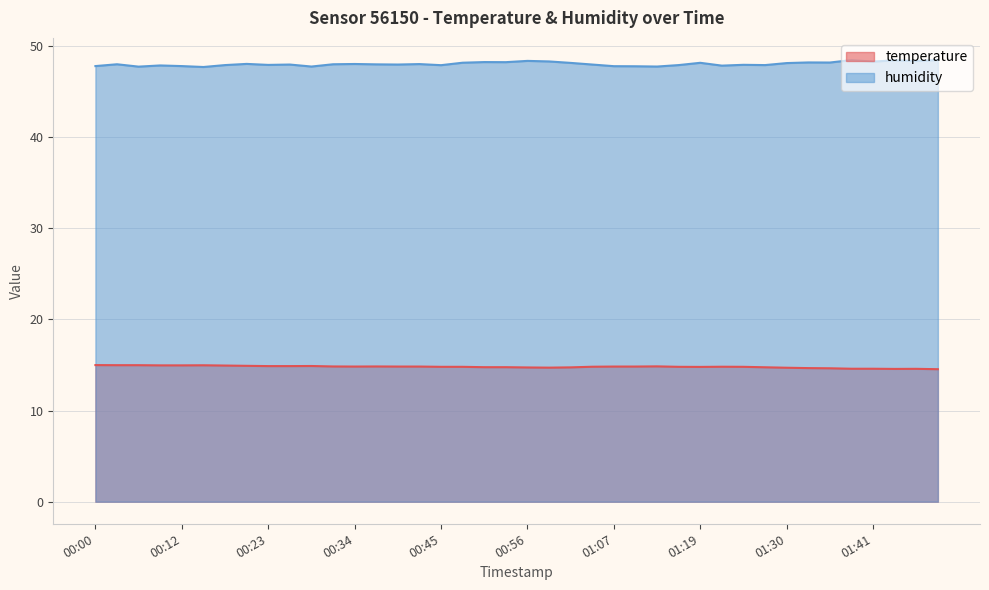

At which category does the chart reach its peak across all series?

01:49